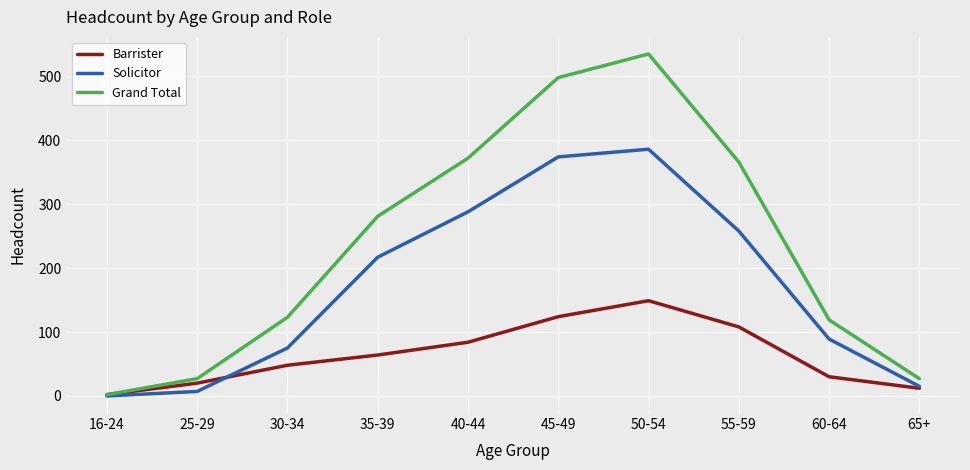

In Grand Total, how many points are higher than both neighbors (excluding endpoints)?

1